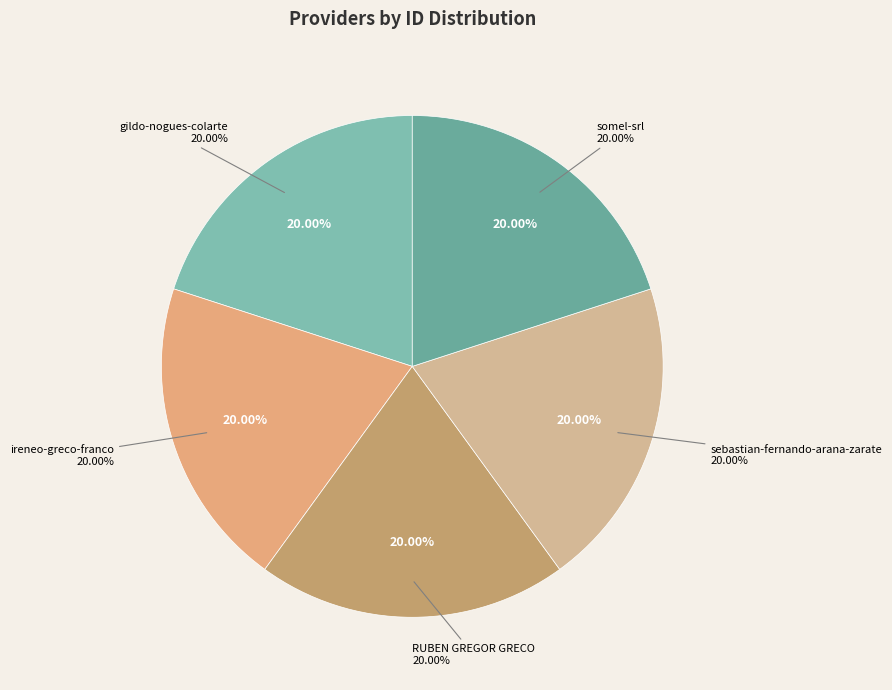

Is the sum of somel-srl and gildo-nogues-colarte greater than half?

No